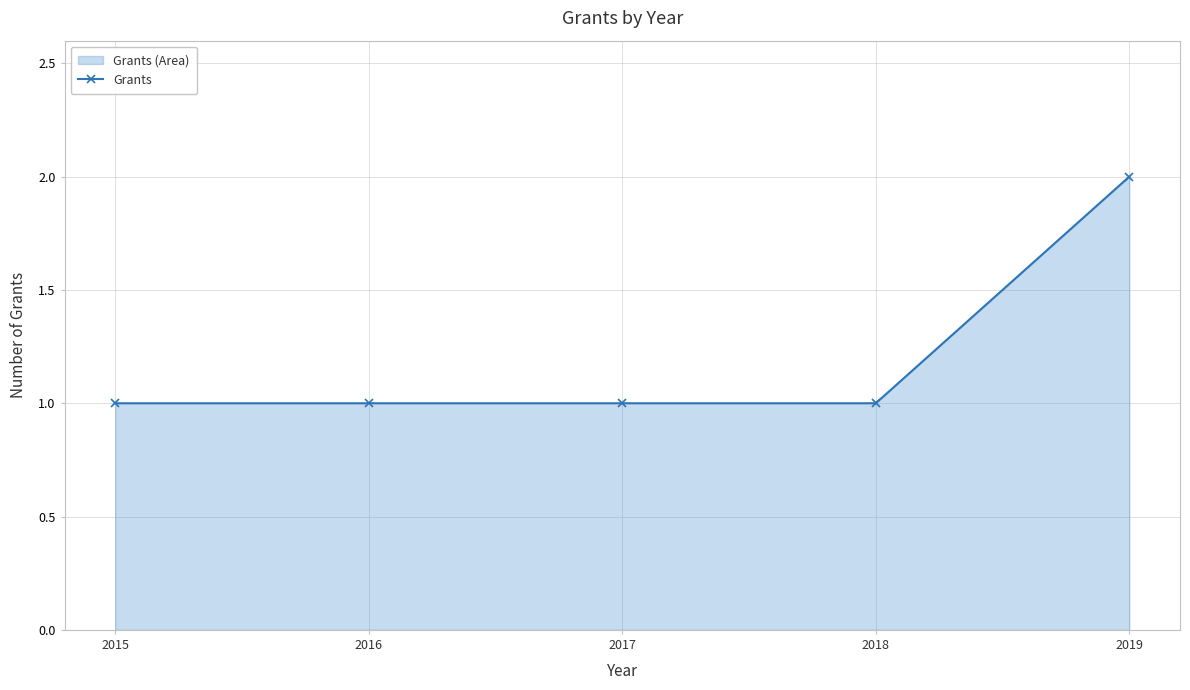

Reading left to right, what are all the values shown in this chart?

1	1	1	1	2